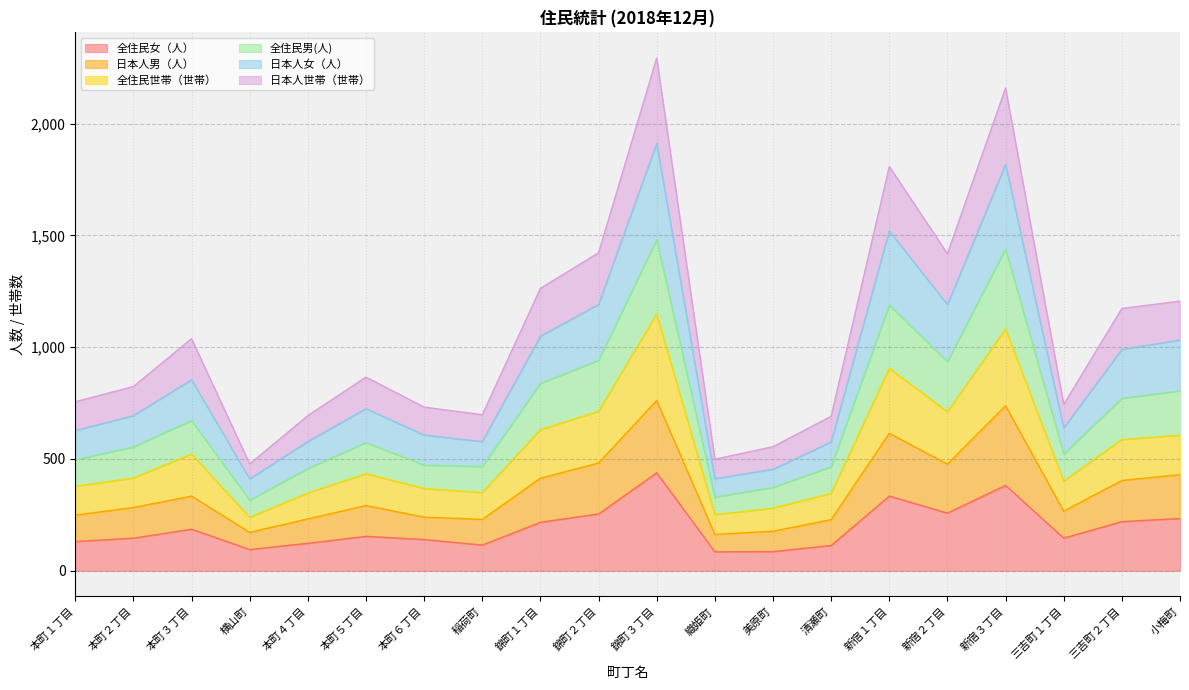

What is the highest value of the 全住民女（人） series?

438